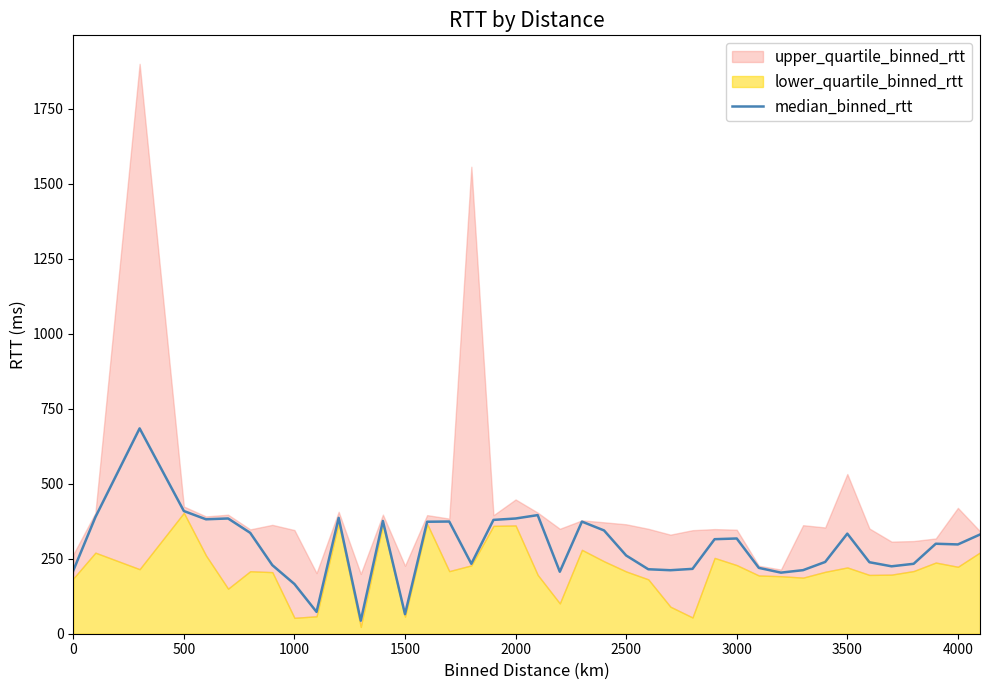

Is it true that median_binned_rtt equals 219.1 at 2000?

False